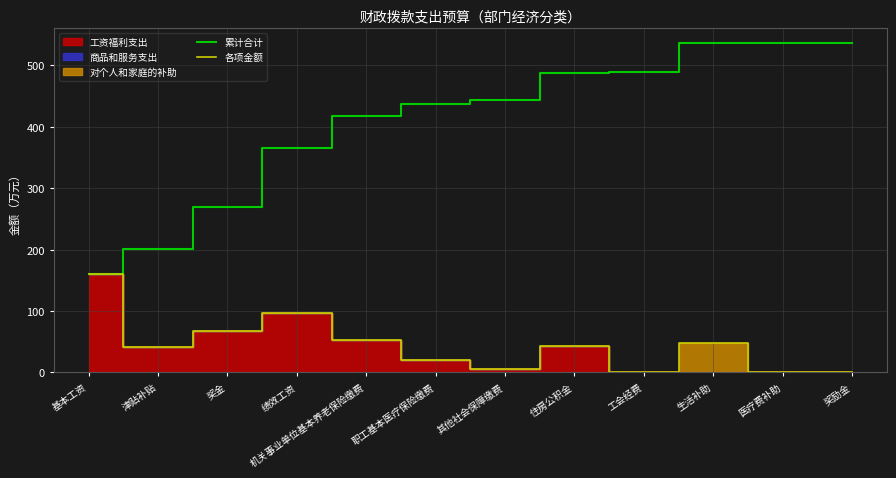

Where is 各项金额 nearest to the value 80?

奖金